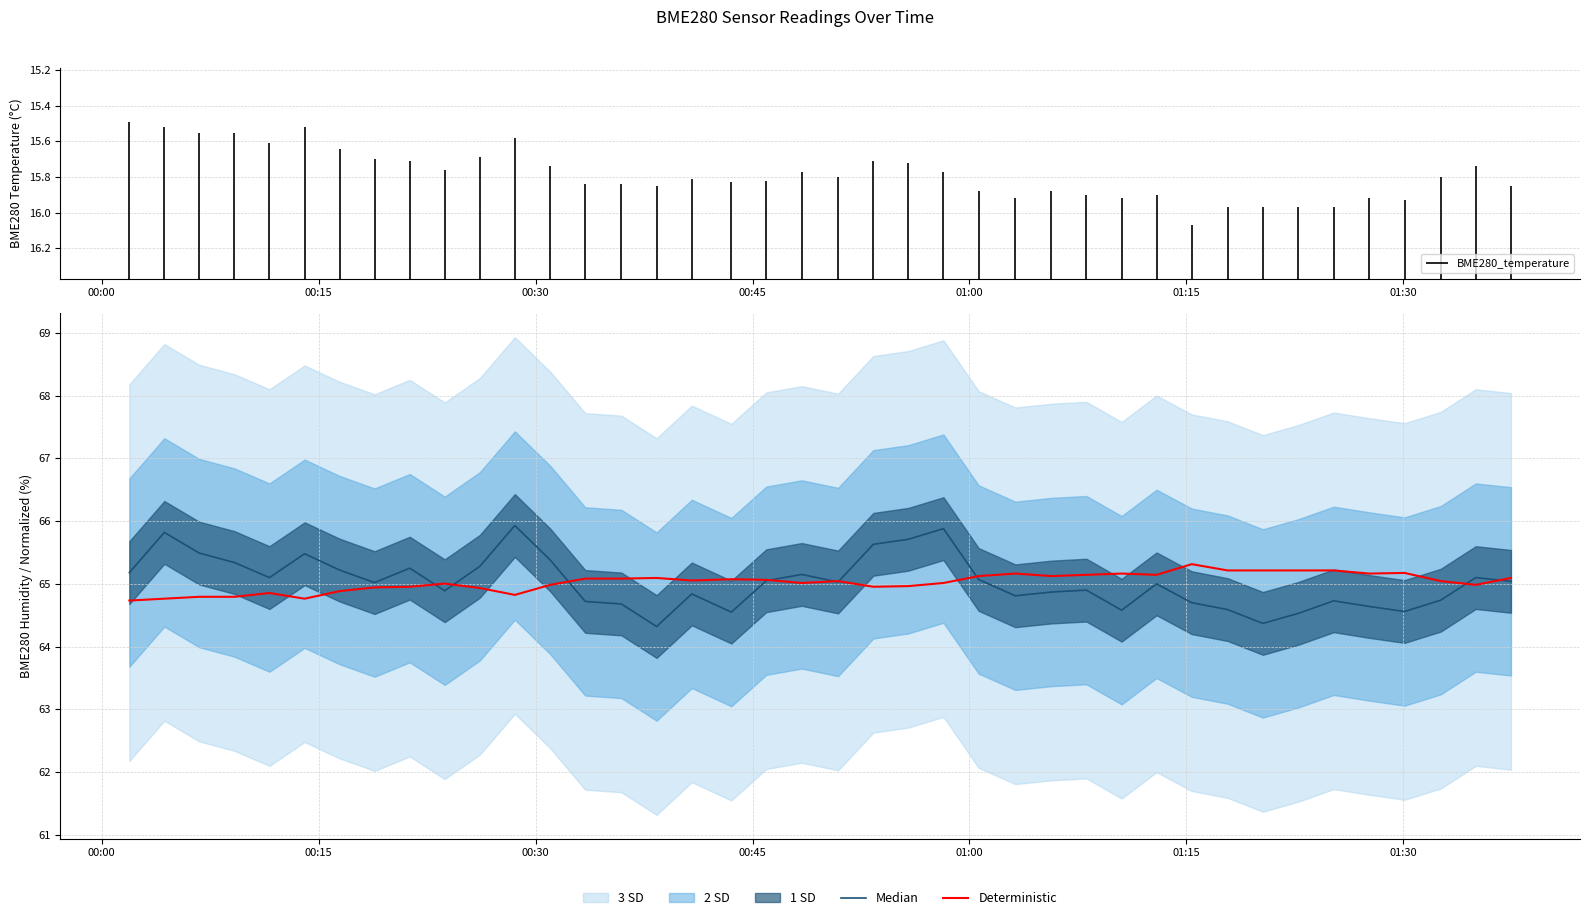

What is the lowest value of the Deterministic series?

64.7